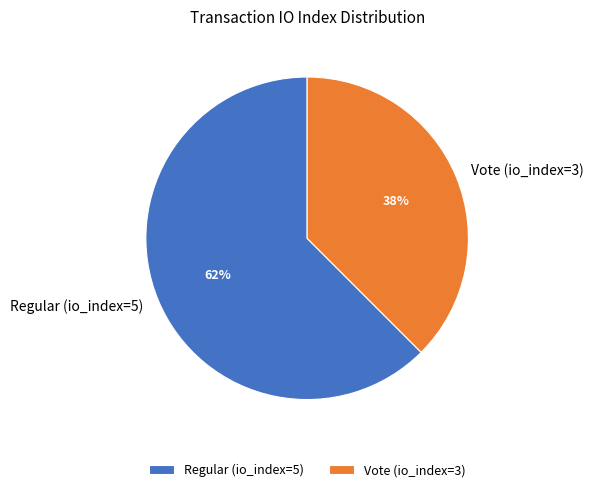

Is the sum of Vote (io_index=3) and Regular (io_index=5) greater than half?

Yes